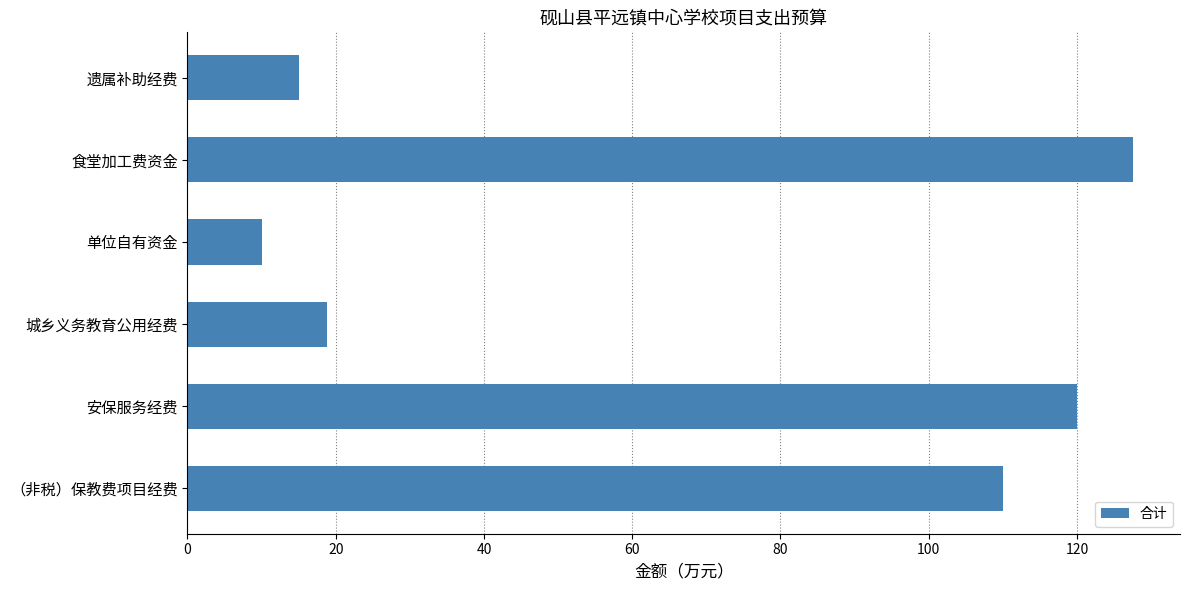

Does the chart contain any negative values?

No